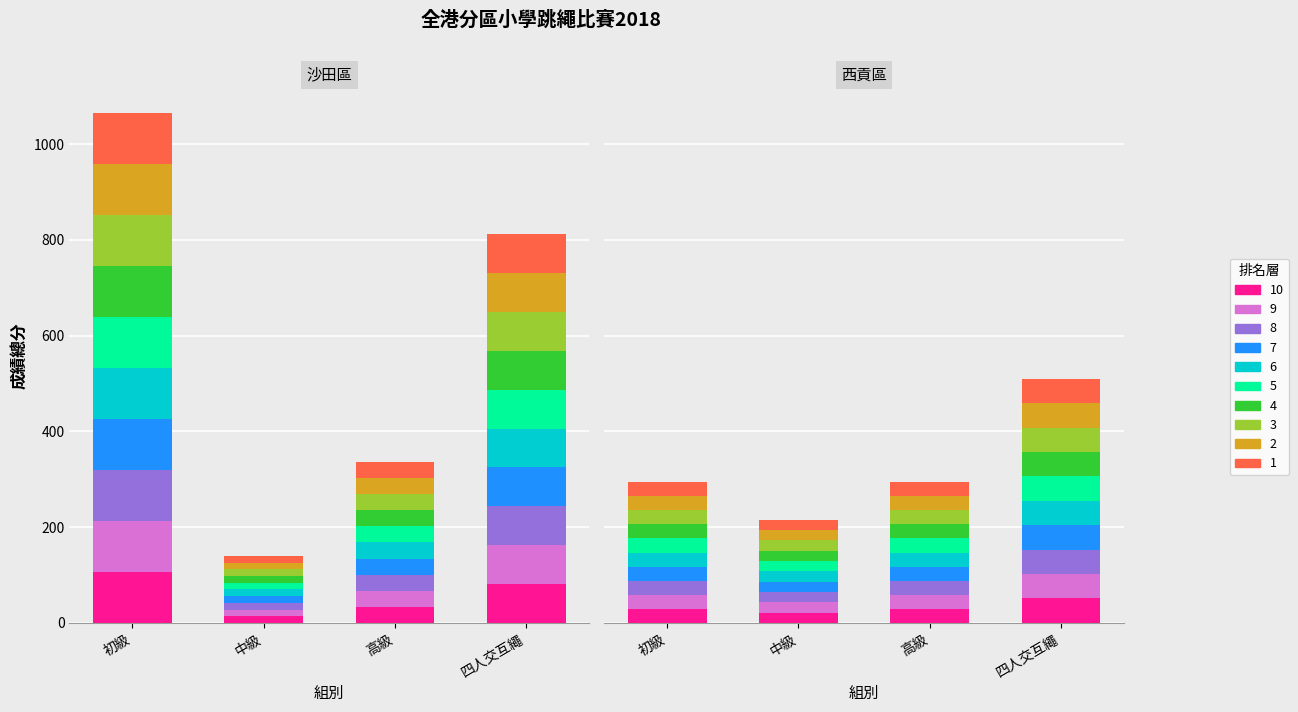

Which label corresponds to the smallest value in the chart?

2